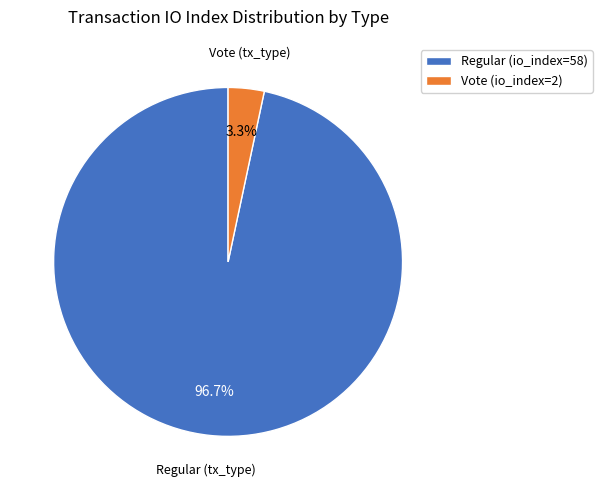

Which category has the biggest portion of the pie?

Regular (io_index=58)